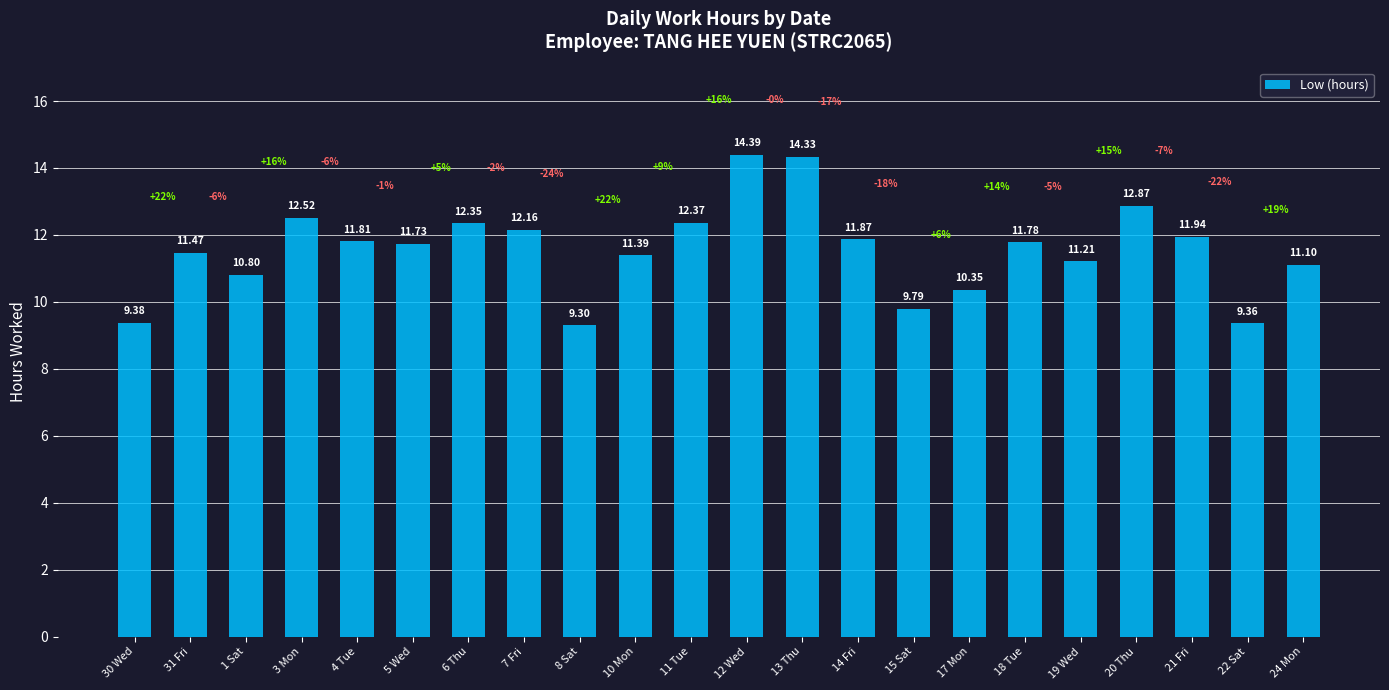

Are the bars grouped side by side (vs. stacked)?

No